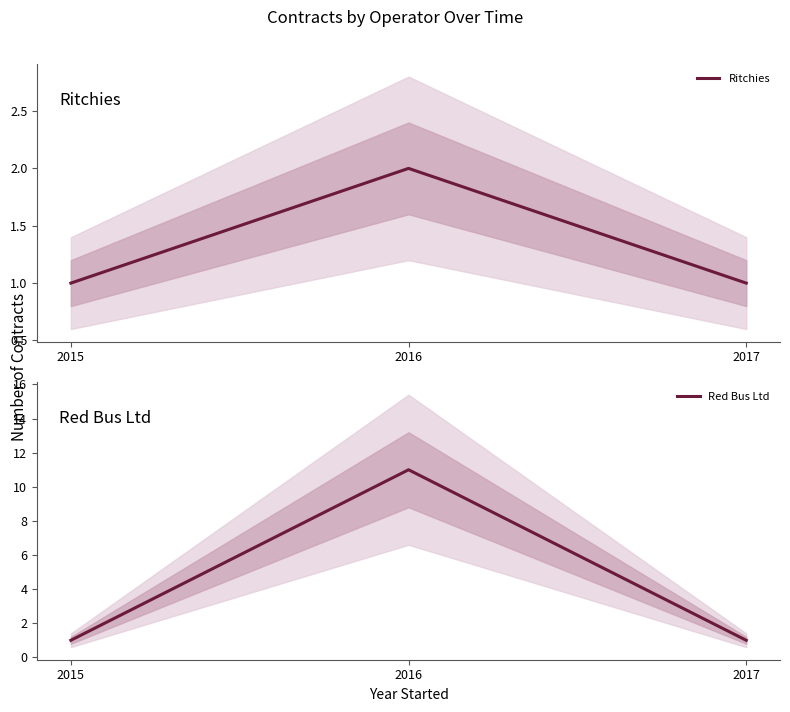

Which series has the largest range (max minus min)?

Red Bus Ltd